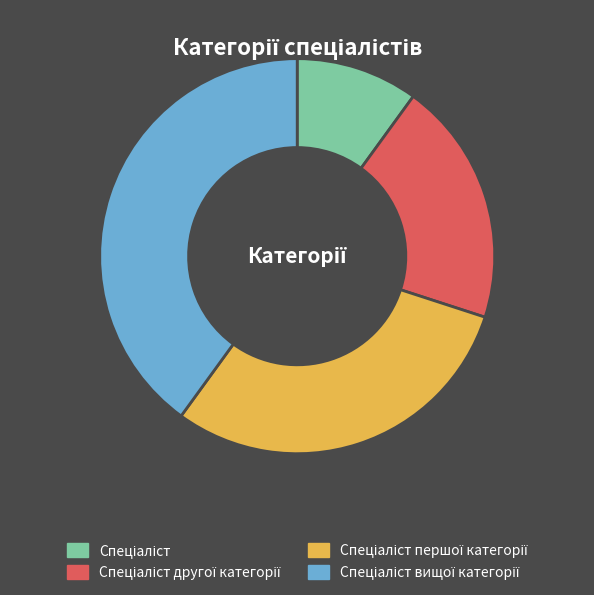

How many segments does this pie chart have?

4